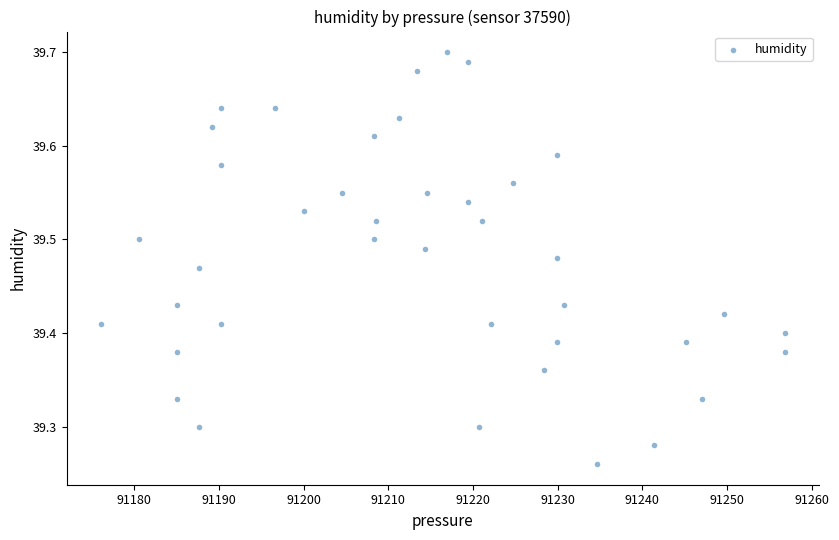

What is the range of Y values (max minus min)?

0.4